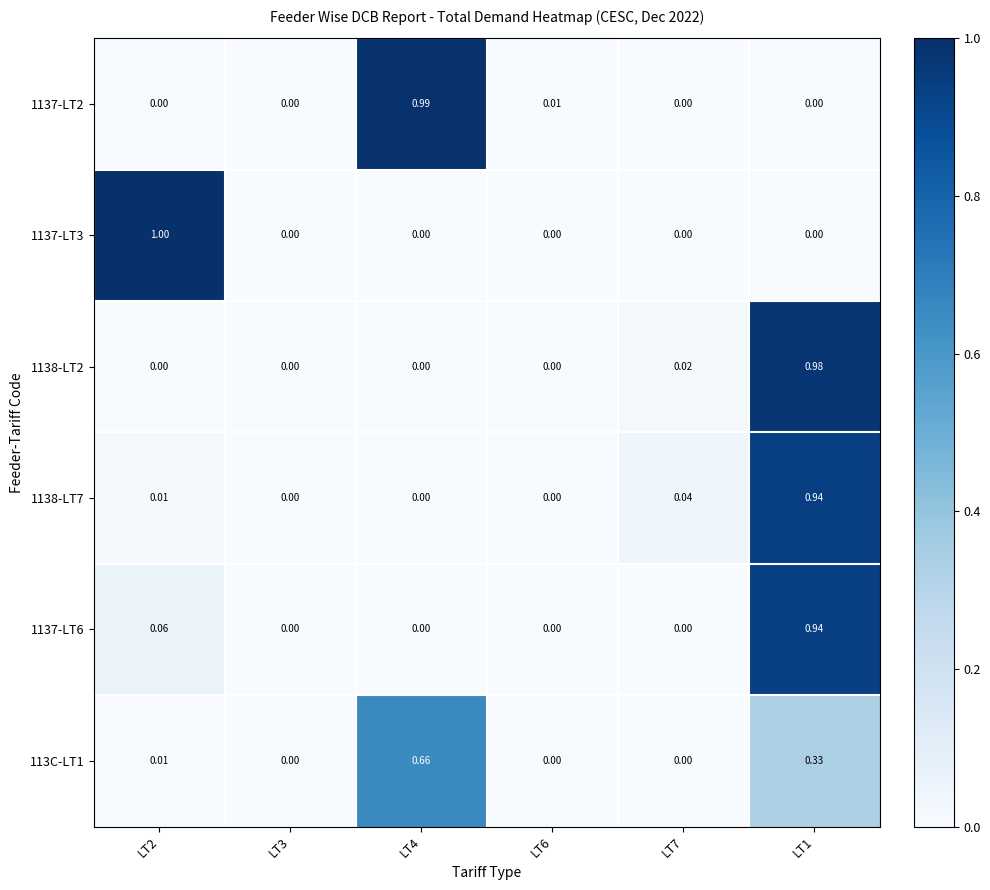

Is the value of 1138-LT7 at LT7 greater than the value of 1138-LT2 at LT6?

Yes